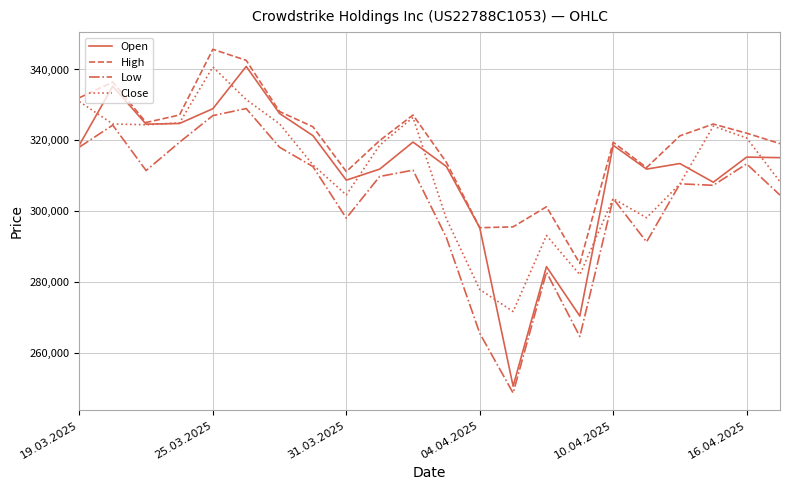

What is the smallest value displayed?

248560